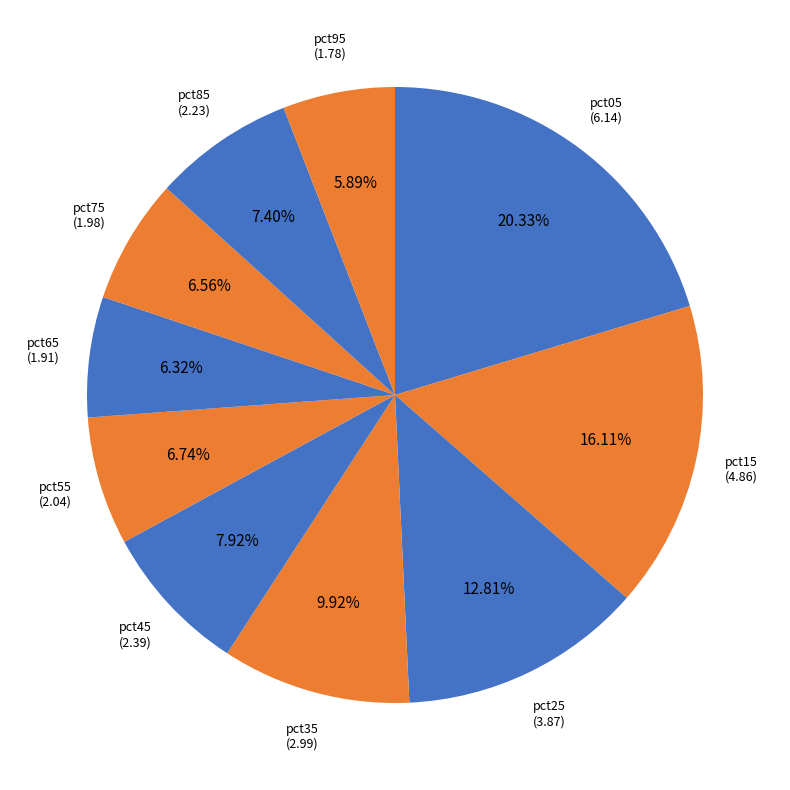

To the nearest percent, what is the combined percentage of pct05 and pct95?

26%